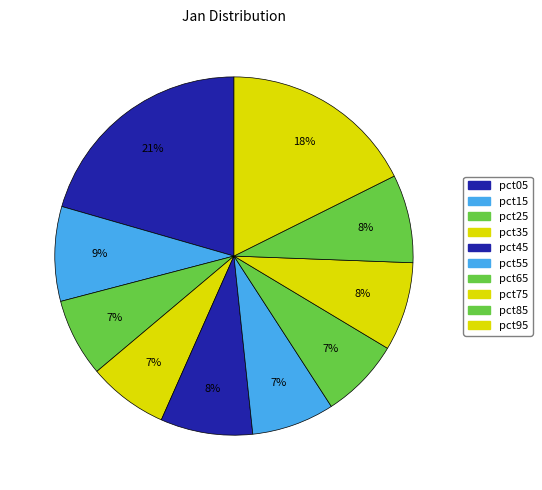

Combined, do pct65 and pct55 account for over 50%?

No